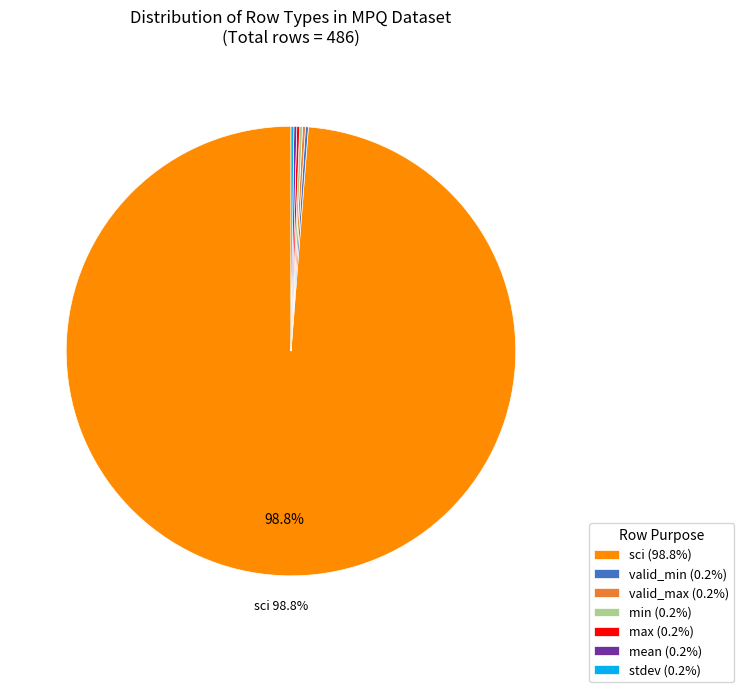

What portion of the pie excludes sci (98.8%)?

1.2%